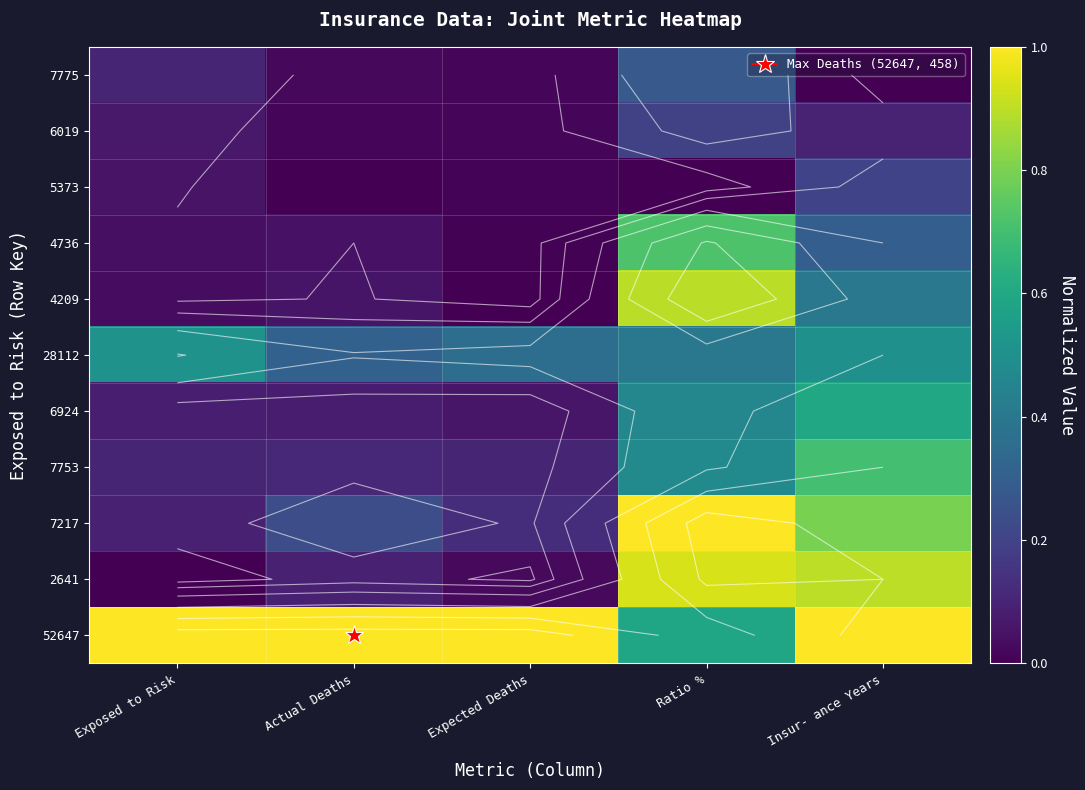

True or false: 6924 has a value of 0.2 at Ratio %.

False